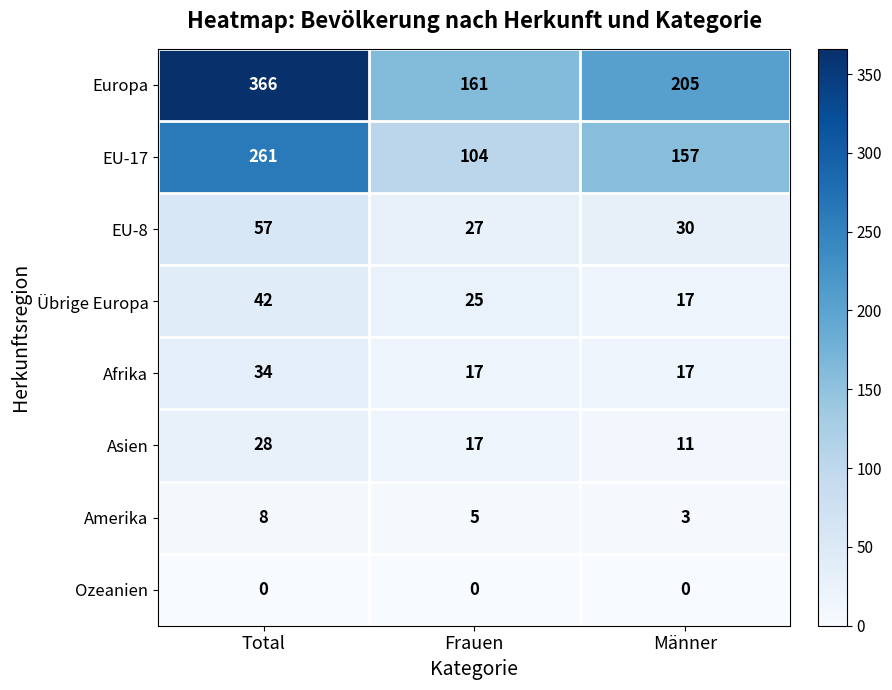

Which category has the highest value across all series?

Total